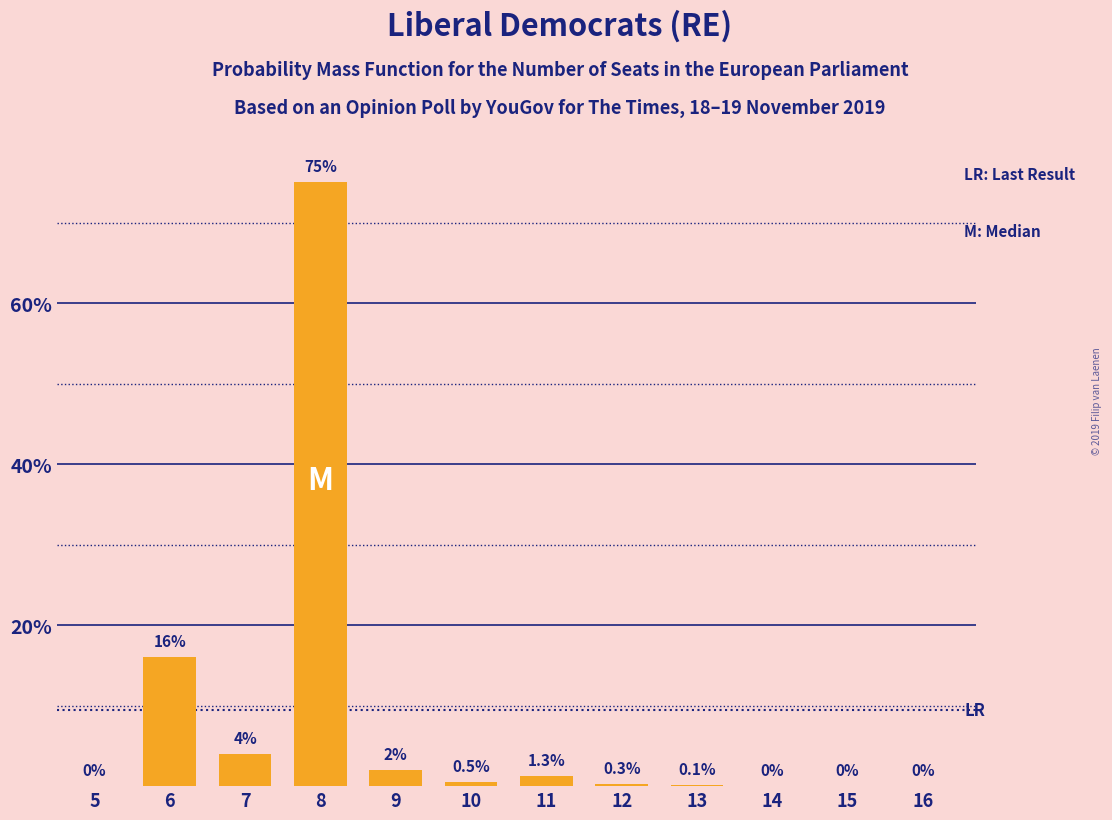

Reading right to left, extract all data points from this chart.

16=0.0	15=0.0	14=0.0	13=0.1	12=0.3	11=1.3	10=0.5	9=2.0	8=75.0	7=4.0	6=16.0	5=0.0